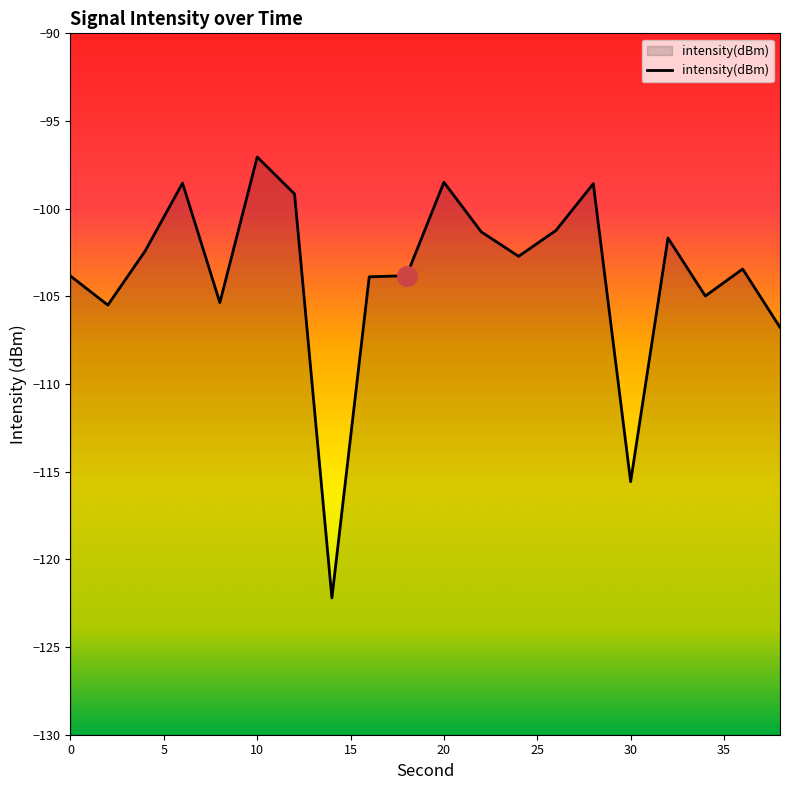

Between 18 and 34, which is larger?

18